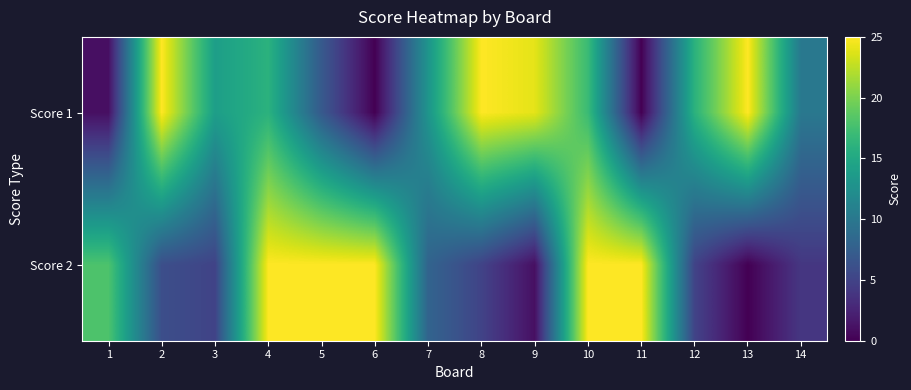

Which series has the largest total across all categories?

Score 1